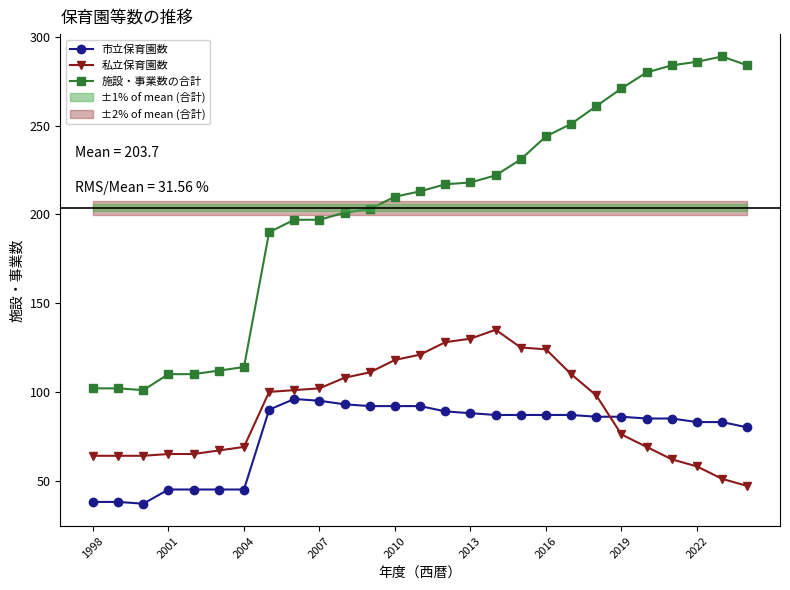

What is the smallest value displayed?

37